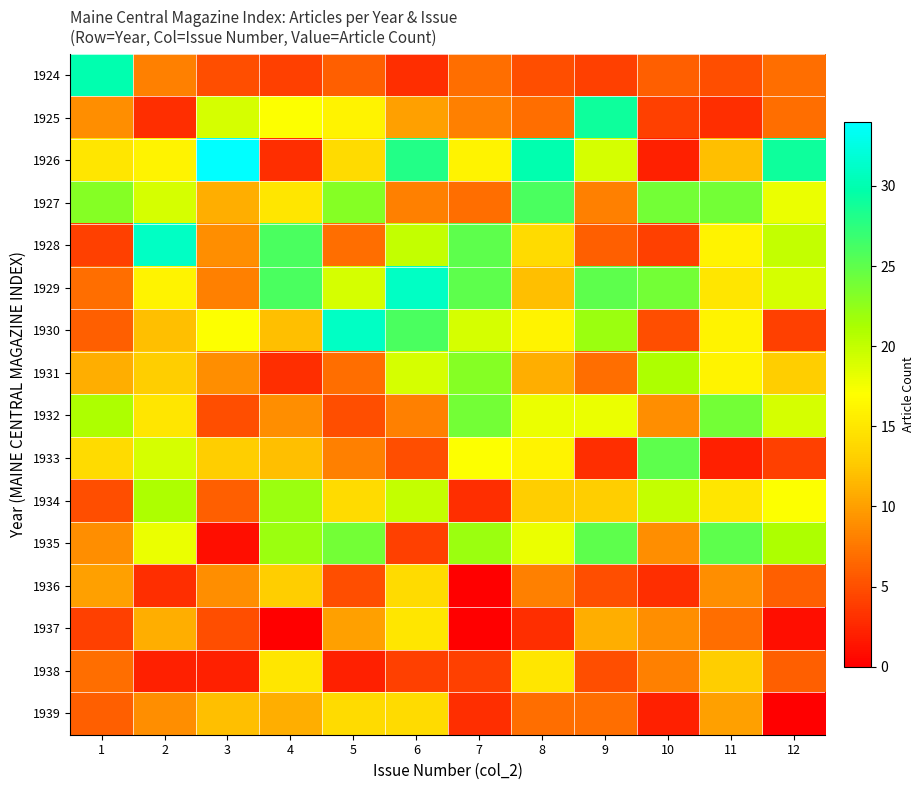

How many categories are shown in the chart?

12